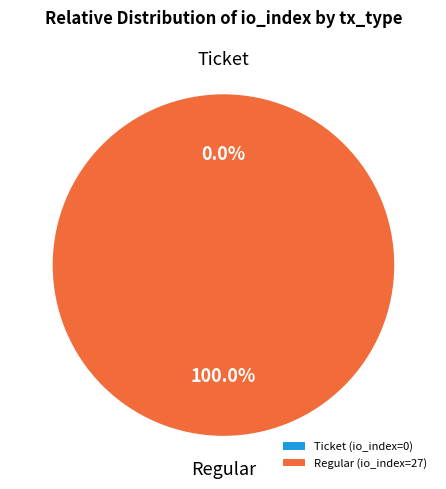

True or false: Ticket (io_index=0) accounts for 11% of the total.

False